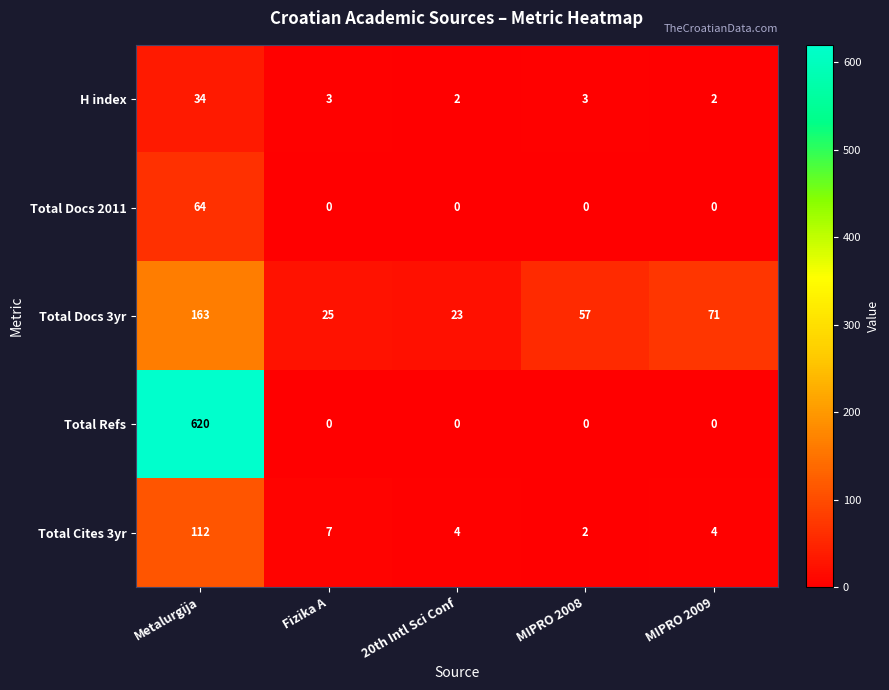

Which series has the largest range (max minus min)?

Total Refs